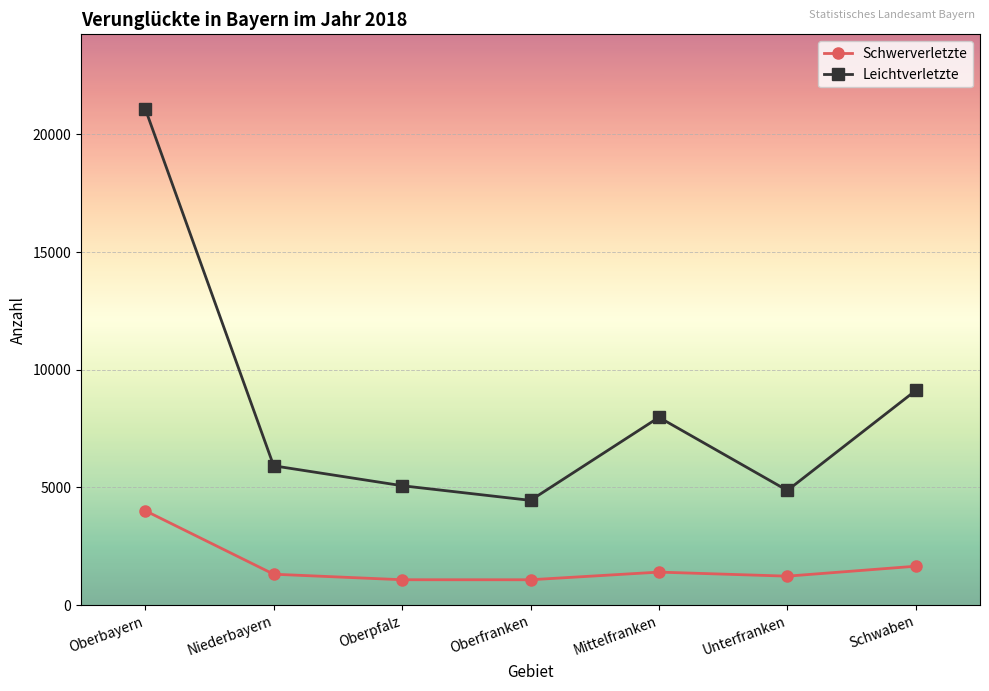

What is the sum of the Leichtverletzte values at Oberfranken and Schwaben?

13574